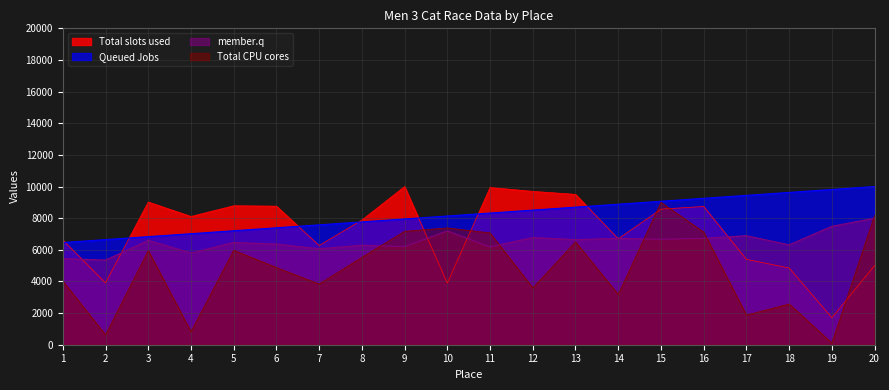

What is the total value across all series at 11?

31505.6